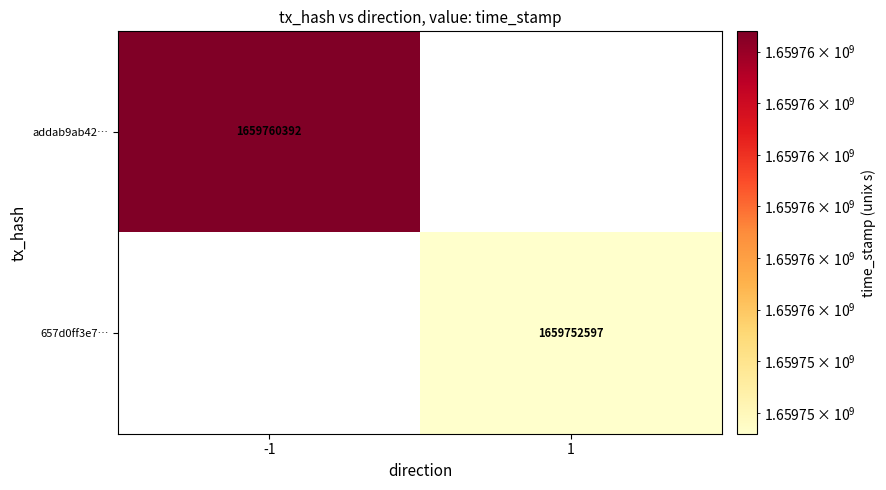

True or false: addab9ab42… has a value of 805744923 at -1.

False